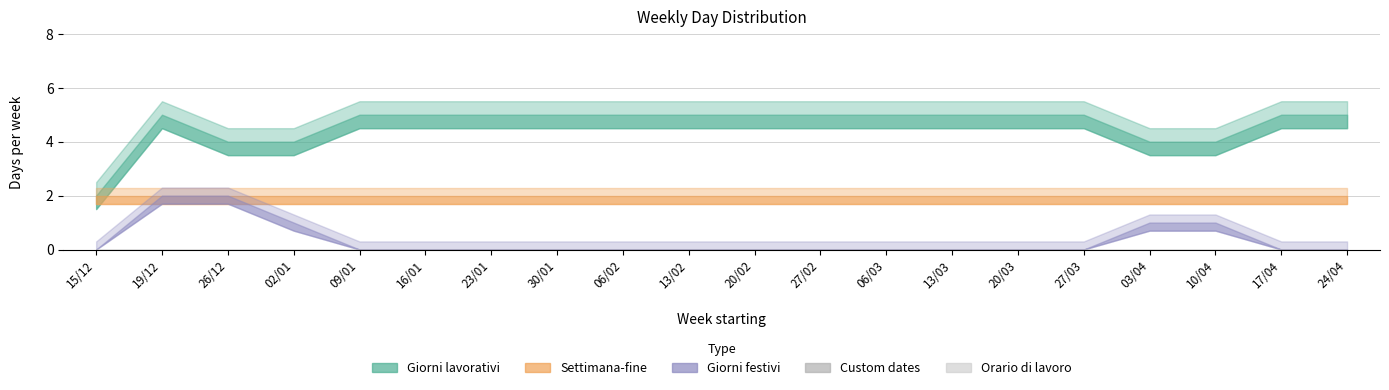

Is it true that Settimana-fine equals 0 at 02/01?

False